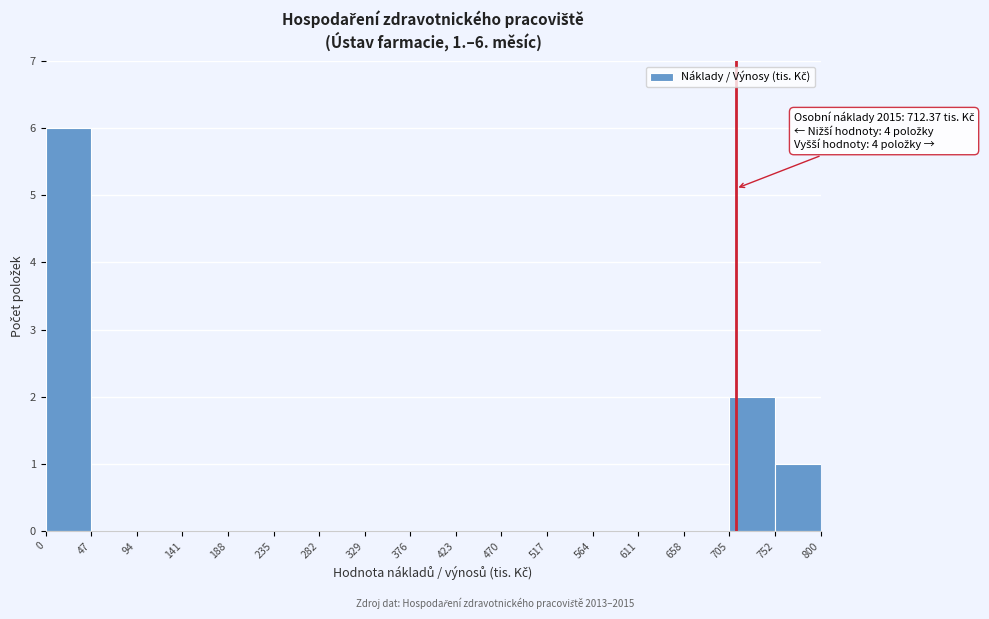

Which range on the x-axis has the tallest bar?

0 to 47